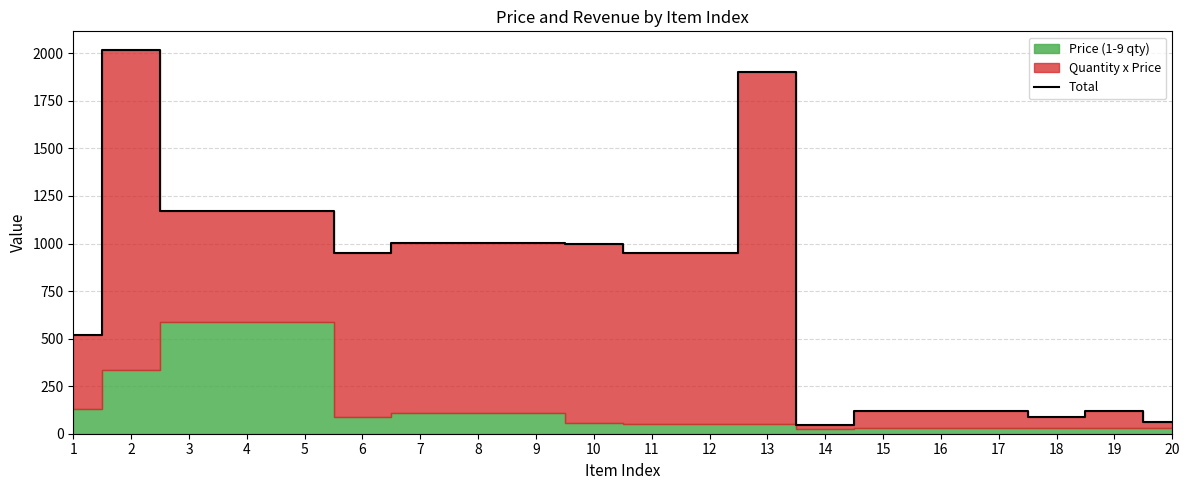

Reading right to left, list all the values displayed in this chart.

20=59.6	19=119.2	18=89.4	17=119.2	16=119.2	15=119.2	14=45.0	13=1900.0	12=950.0	11=950.0	10=998.8	9=1001.2	8=1001.2	7=1001.2	6=948.8	5=1173.0	4=1173.0	3=1173.0	2=2014.8	1=520.0